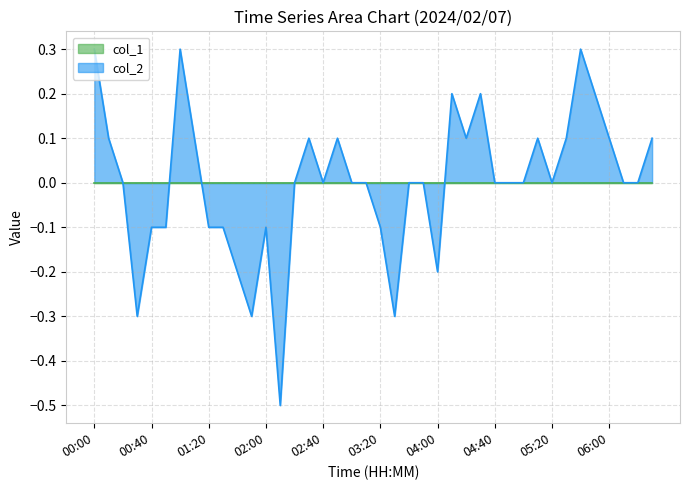

Reading left to right, transcribe all the data shown in this chart.

00:00=0.3	00:10=0.1	00:20=0.0	00:30=-0.3	00:40=-0.1	00:50=-0.1	01:00=0.3	01:10=0.1	01:20=-0.1	01:30=-0.1	01:40=-0.2	01:50=-0.3	02:00=-0.1	02:10=-0.5	02:20=0.0	02:30=0.1	02:40=0.0	02:50=0.1	03:00=0.0	03:10=0.0	03:20=-0.1	03:30=-0.3	03:40=0.0	03:50=0.0	04:00=-0.2	04:10=0.2	04:20=0.1	04:30=0.2	04:40=0.0	04:50=0.0	05:00=0.0	05:10=0.1	05:20=0.0	05:30=0.1	05:40=0.3	05:50=0.2	06:00=0.1	06:10=0.0	06:20=0.0	06:30=0.1